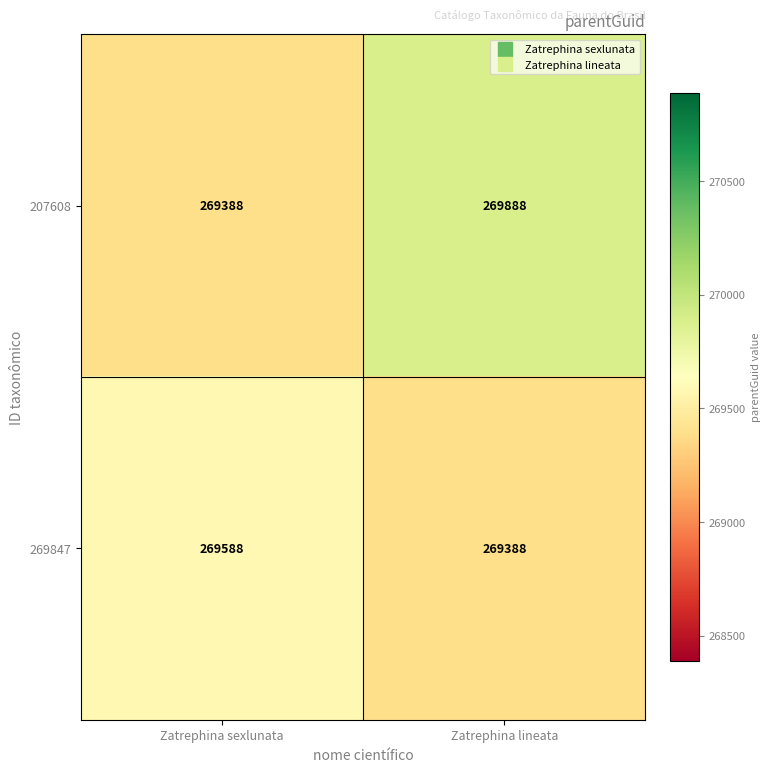

How many values in the 207608 series are below 269888?

1